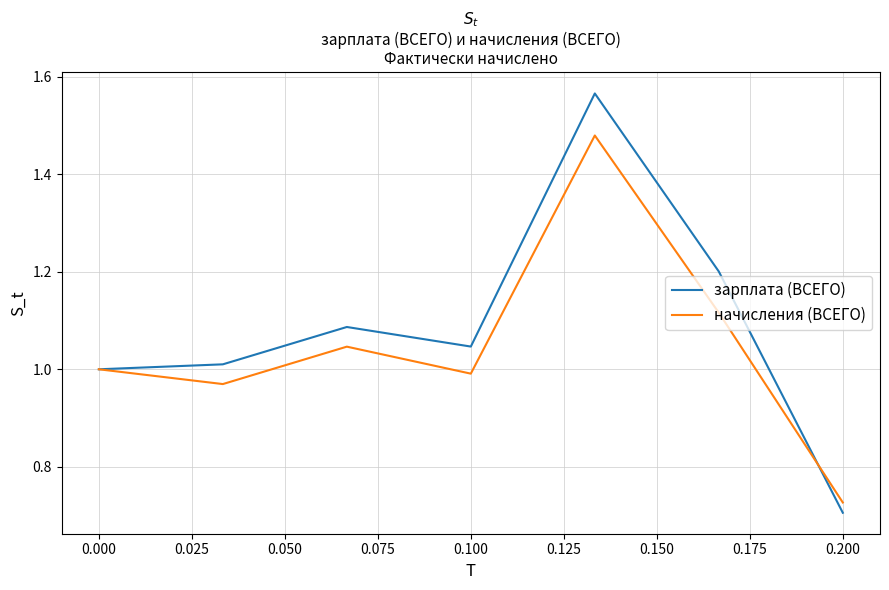

What is the difference between the maximum and minimum values in the начисления (ВСЕГО) series?

0.8